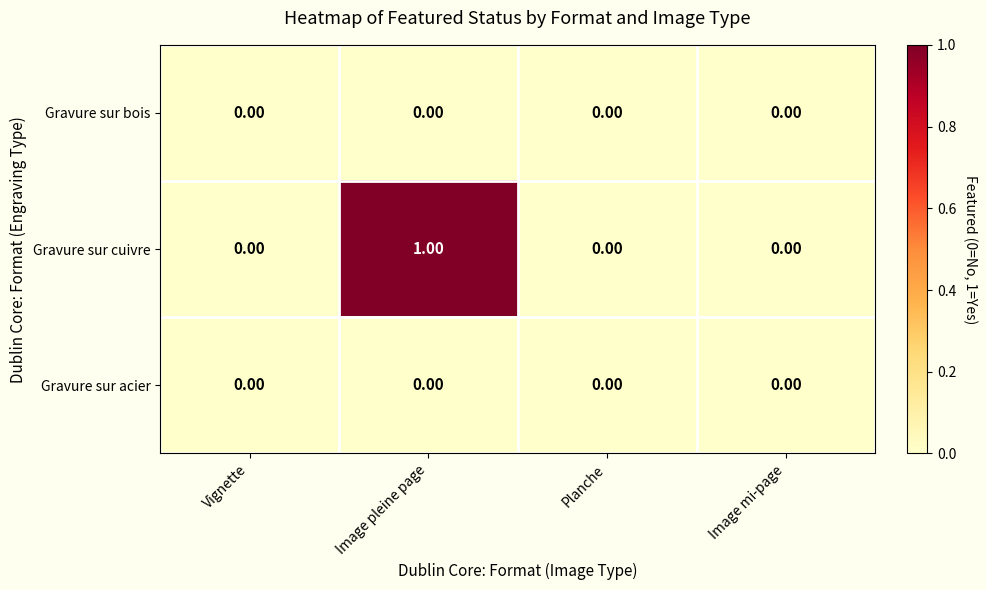

Which series has the widest spread of values?

Gravure sur cuivre